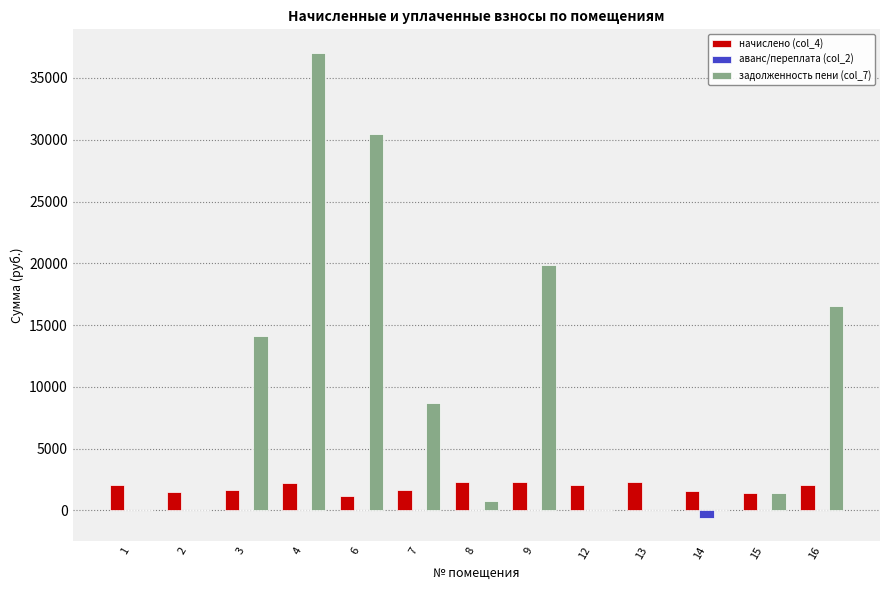

The аванс/переплата (col_2) series shows 0.0 at 1. True or false?

True